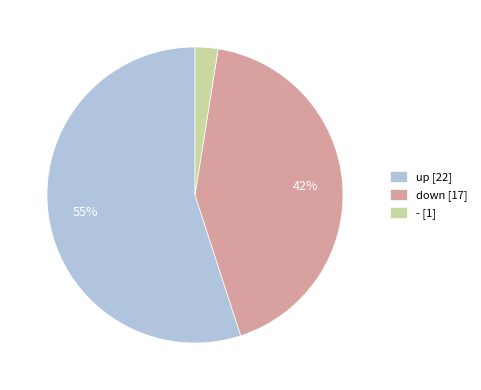

Which slice is the largest?

up